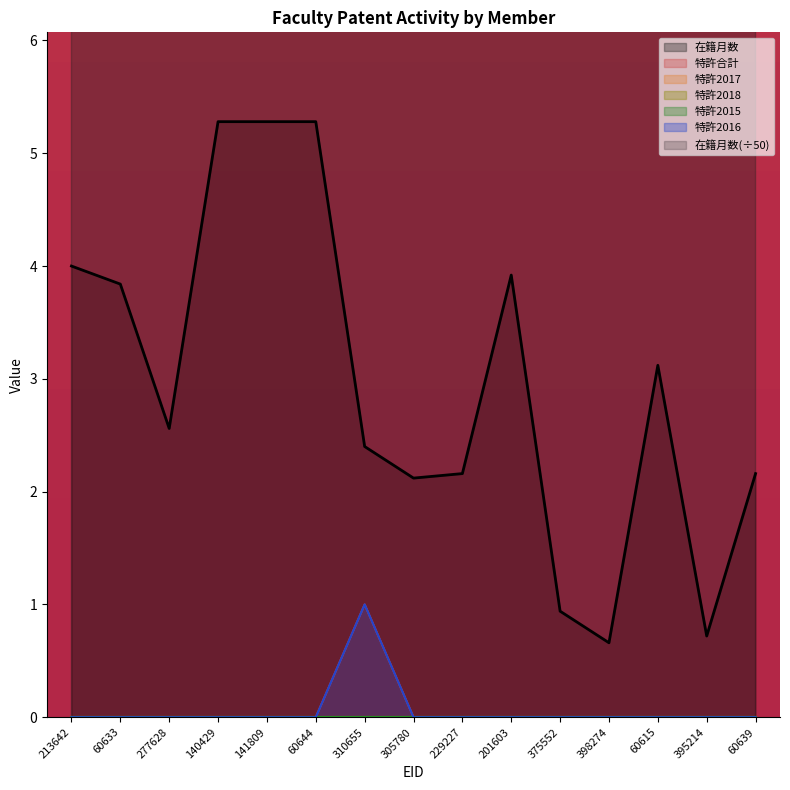

How many positive values does the 特許2016 series have?

1